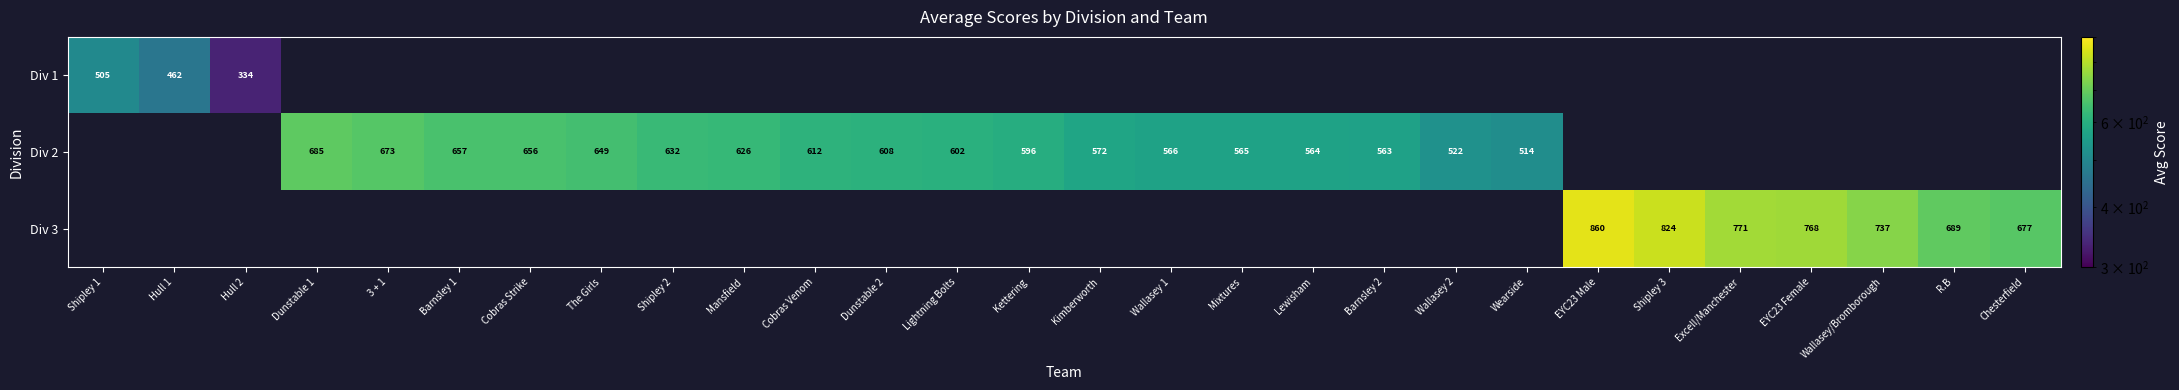

True or false: Div 2 has a value of 420.0 at 3 + 1.

False